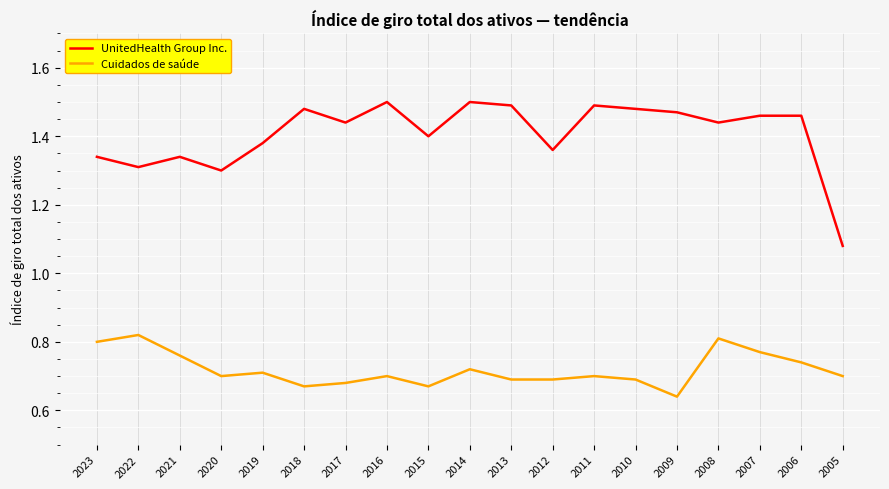

The Cuidados de saúde series shows 0.8 at 2022. True or false?

True